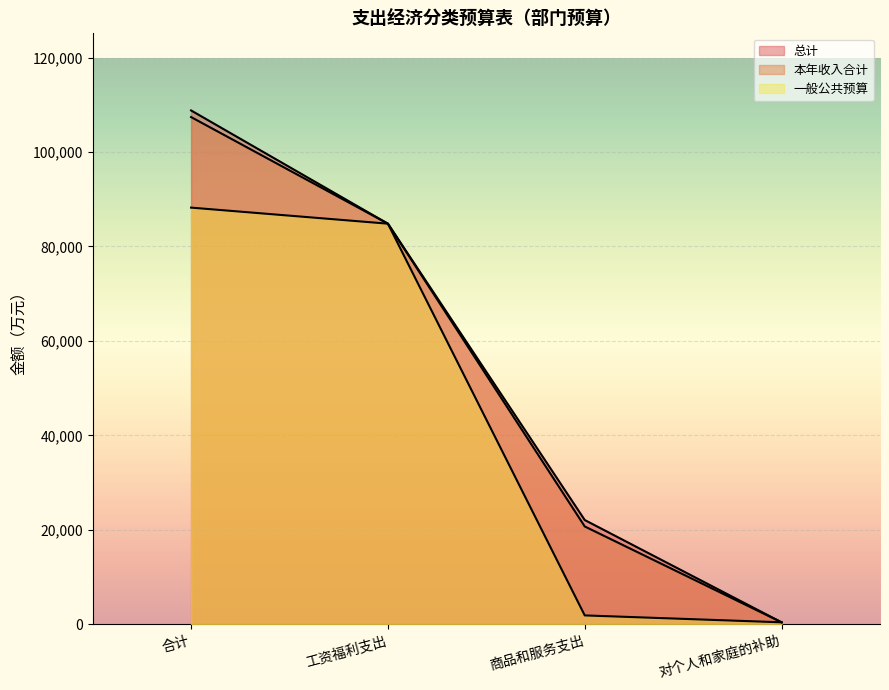

True or false: 一般公共预算 and 总计 cross at least once.

False